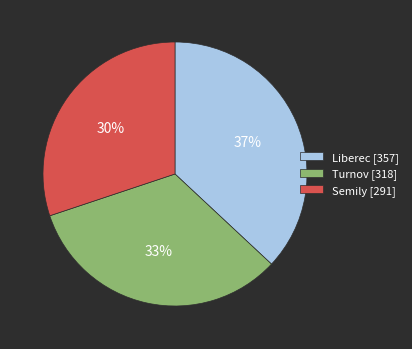

Is there any slice that represents more than half of the pie?

No